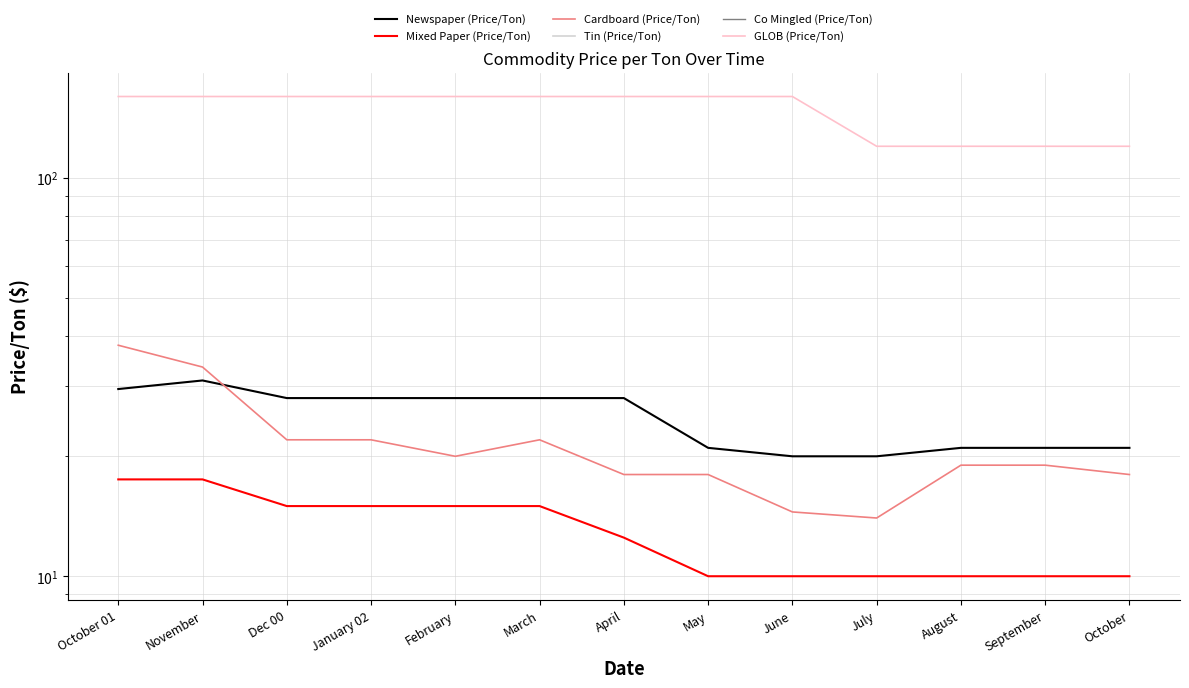

What is the label of the 2nd point from the right?

September